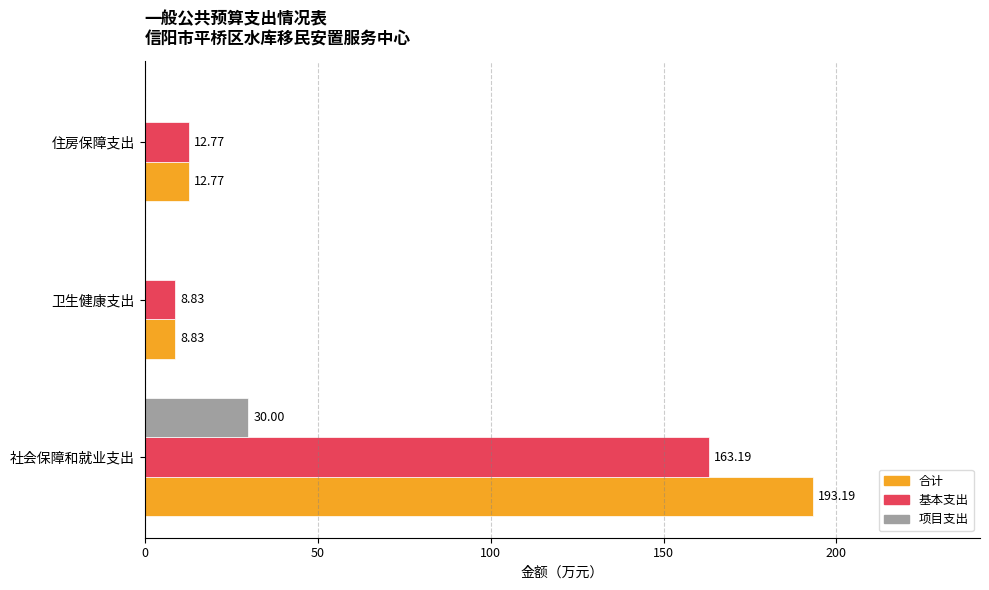

What is the total value across all series at 卫生健康支出?

17.7